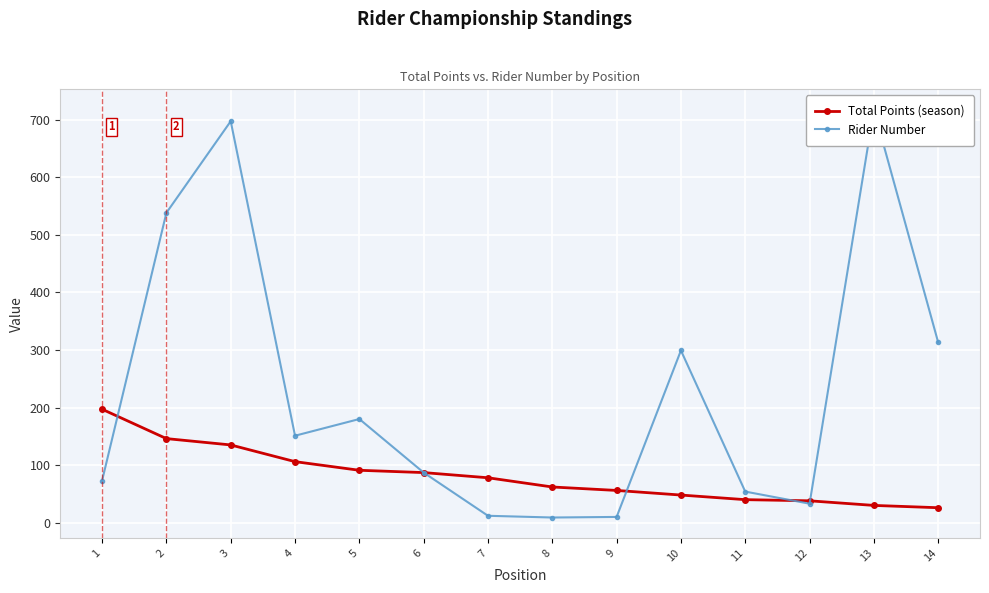

What is the difference between the maximum and second lowest values in the Total Points (season) series?

167